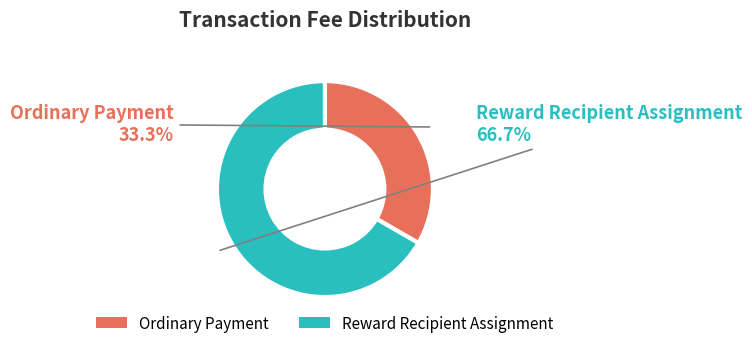

True or false: Reward Recipient Assignment accounts for 81% of the total.

False